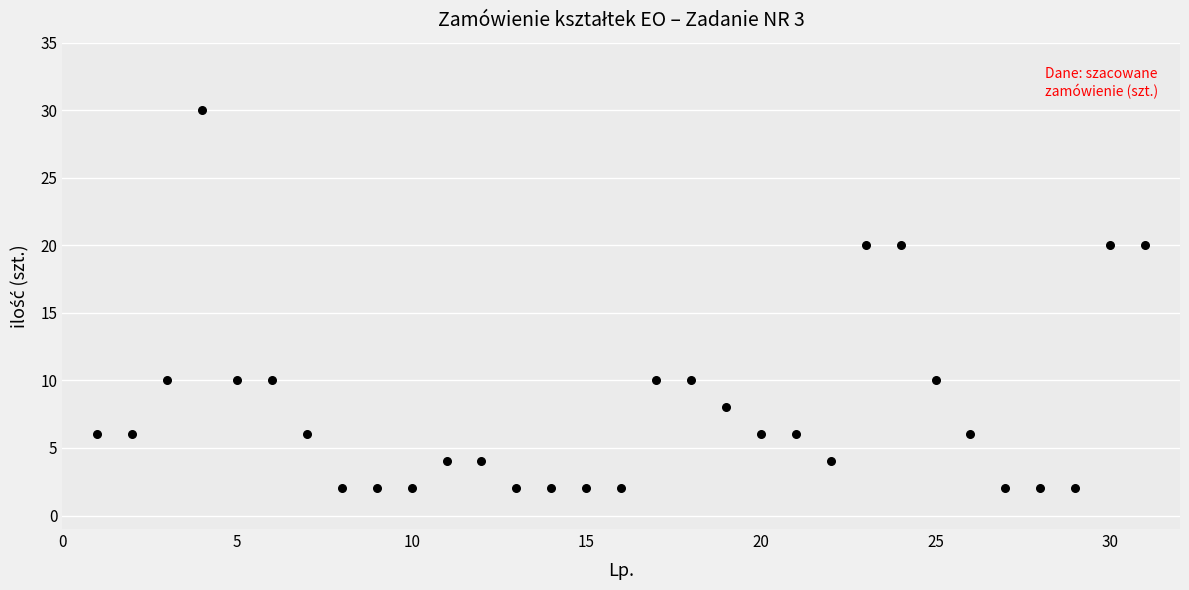

What is the range of Y values (max minus min)?

28